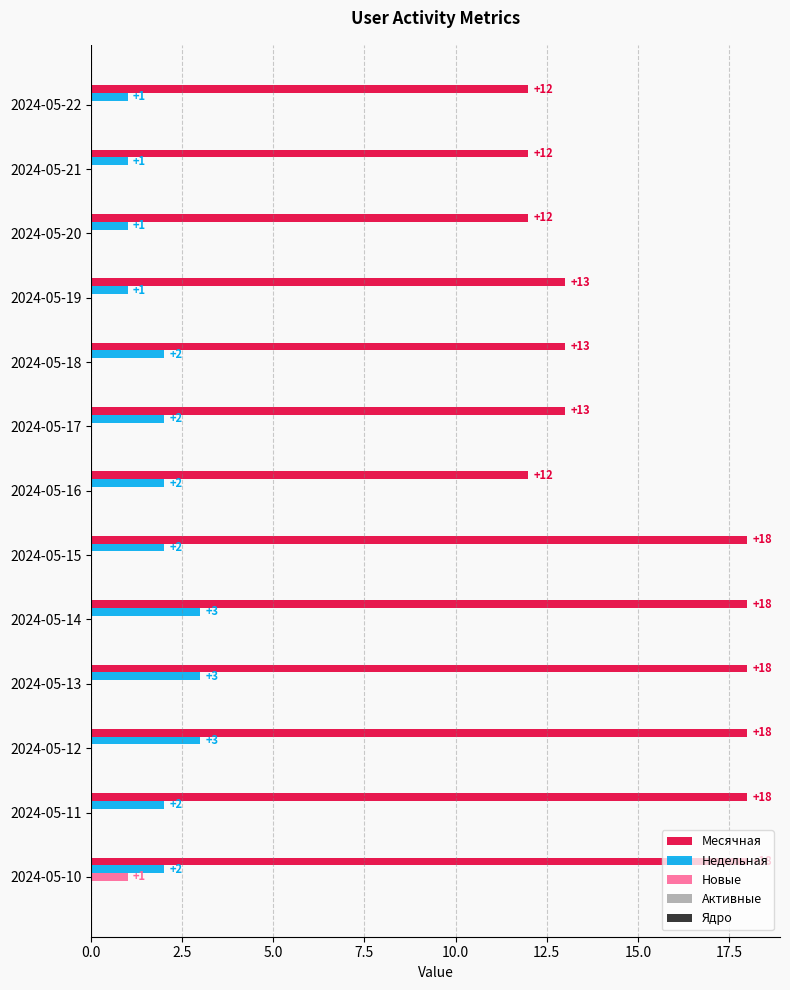

What is the sum of all Месячная values?

195